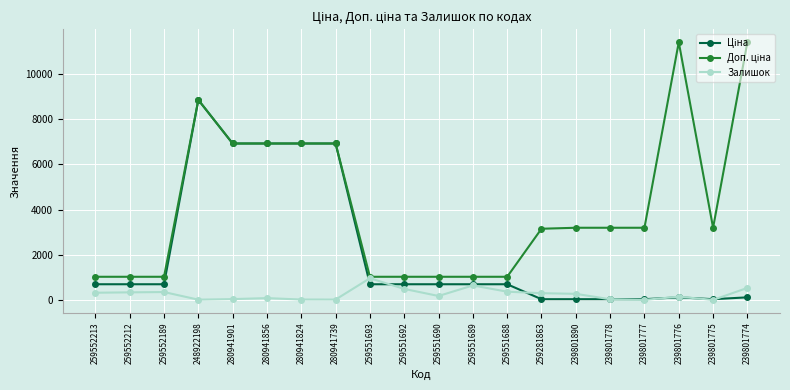

At which category is the sum across all series the highest?

248922198